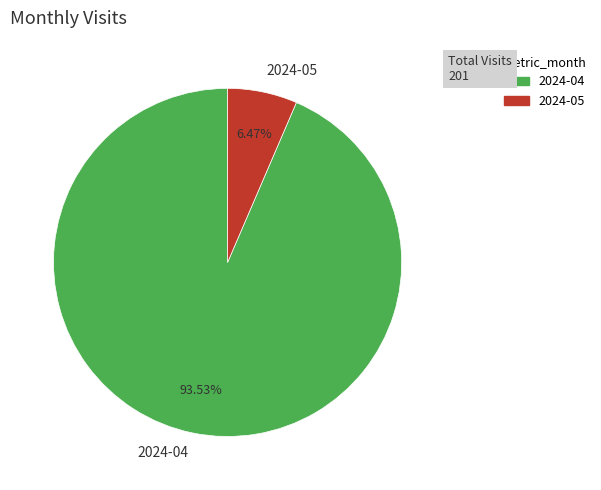

How many slices are in this pie chart?

2